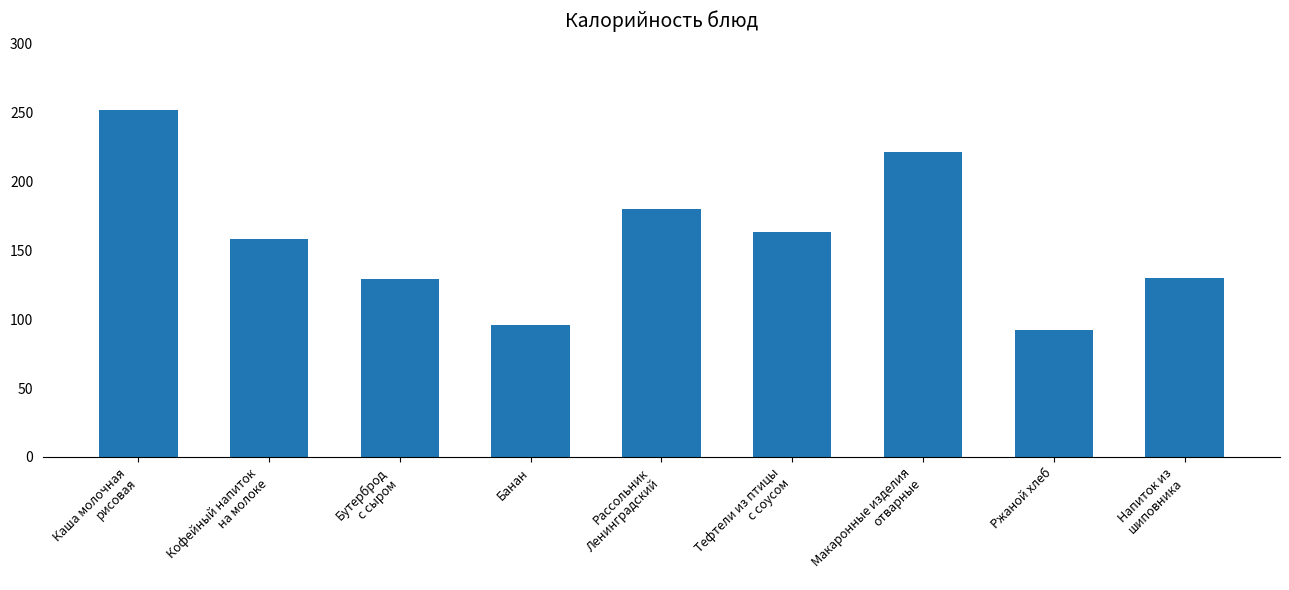

What position from the left is Ржаной хлеб?

8